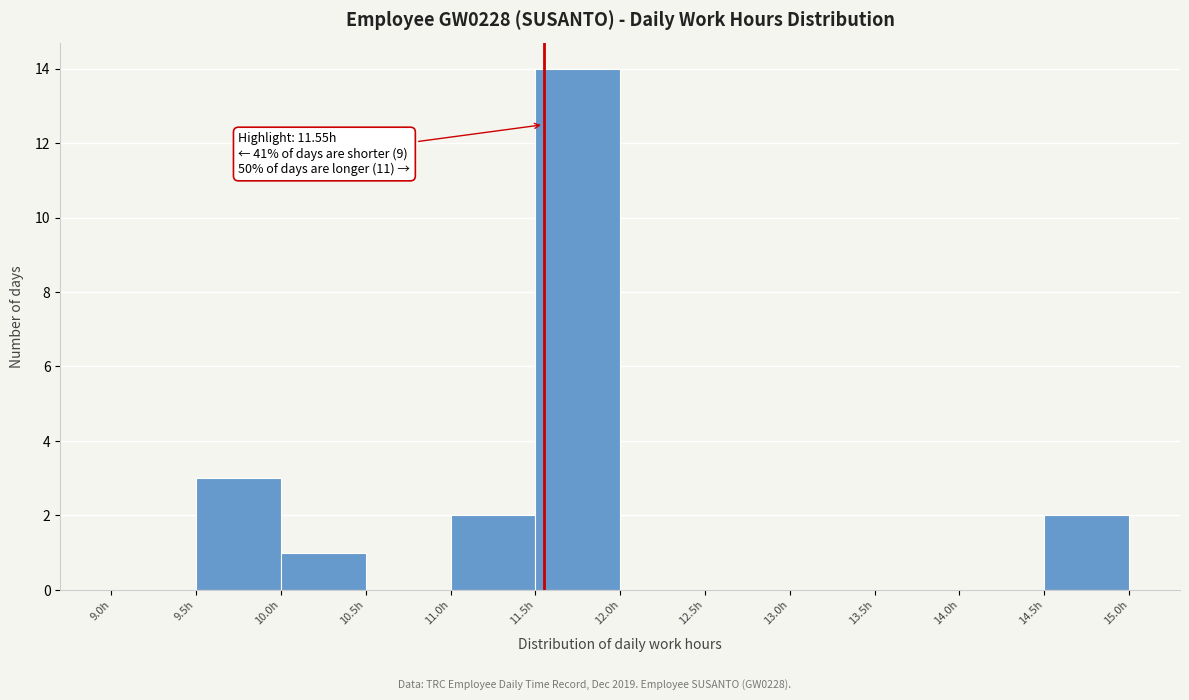

Over which range of the x-axis is the bar tallest?

11.5 to 12.0